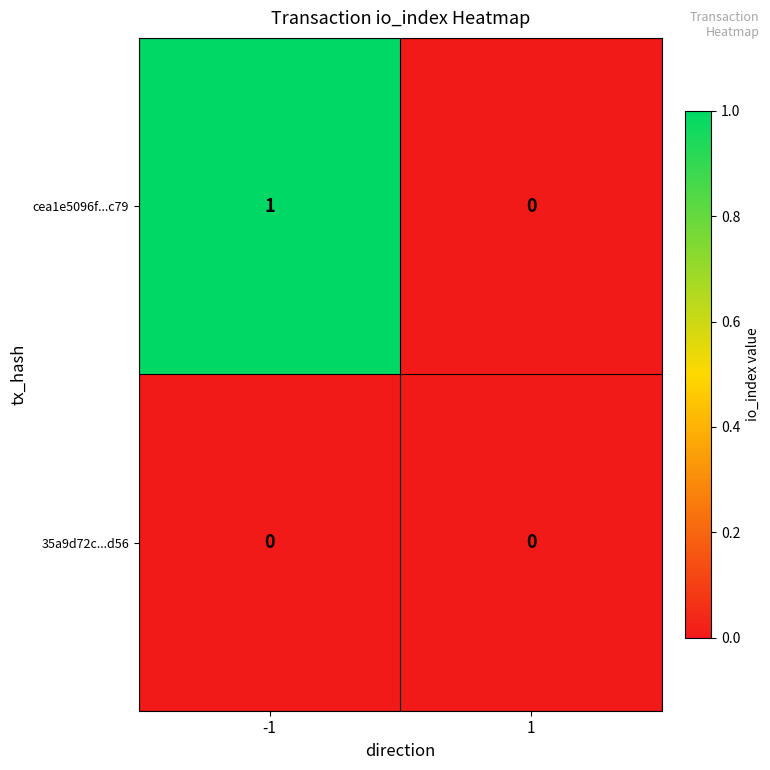

Between -1 and 1, which series saw the biggest shift?

cea1e5096f...c79